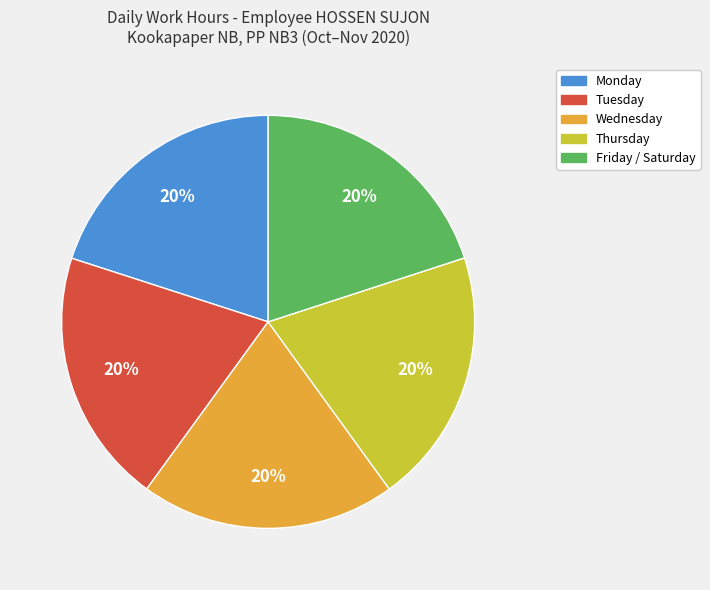

Is there a majority slice in this chart?

No